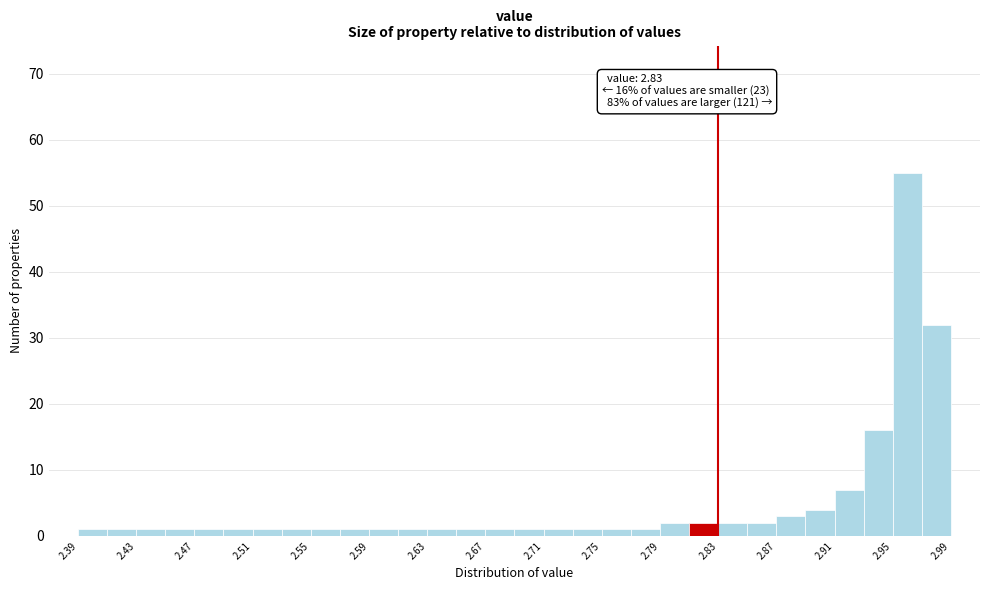

Which range on the x-axis has the tallest bar?

2.95 to 2.97